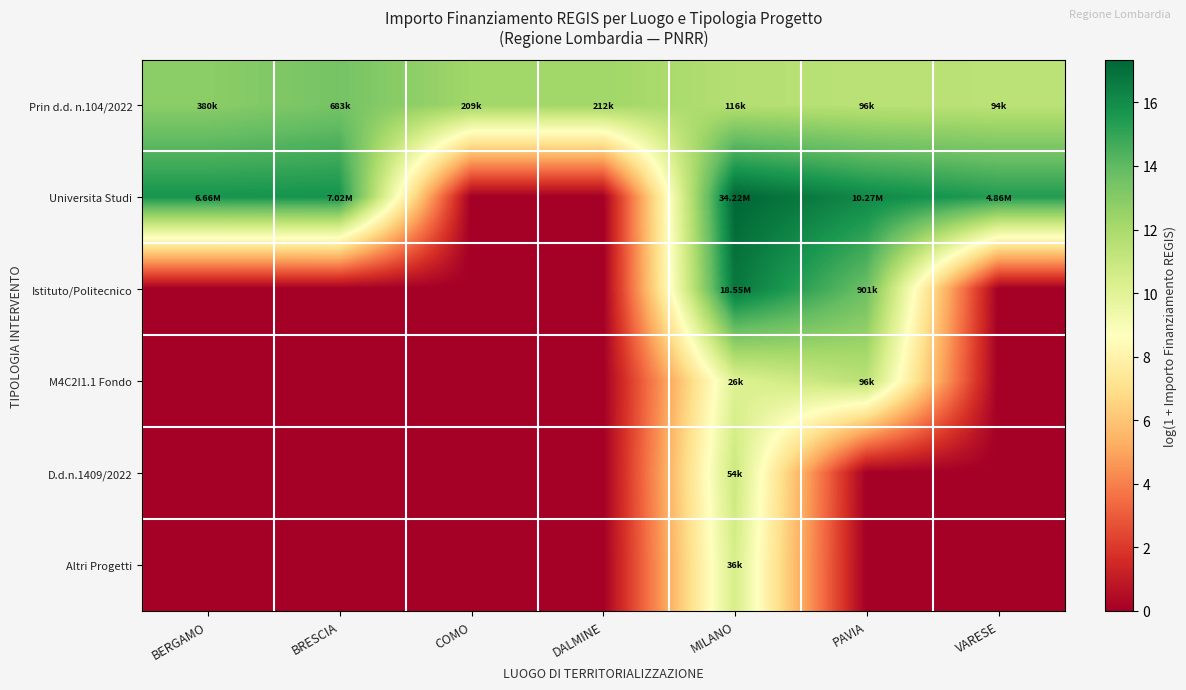

At which category is the sum across all series the highest?

MILANO